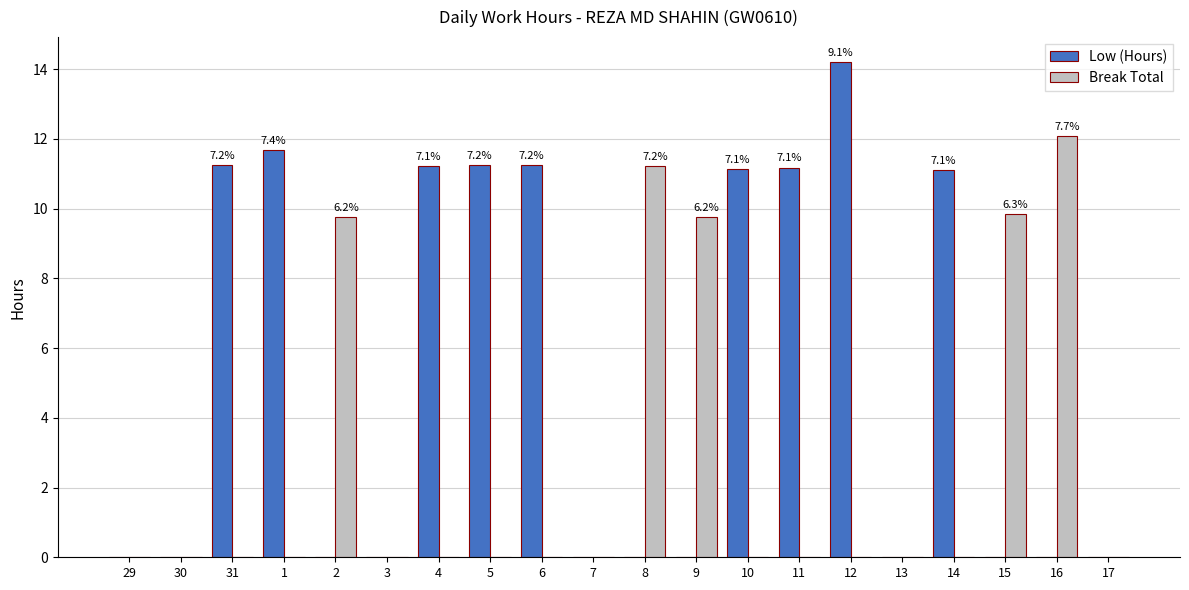

Which series changed the most between 9 and 14?

Low (Hours)